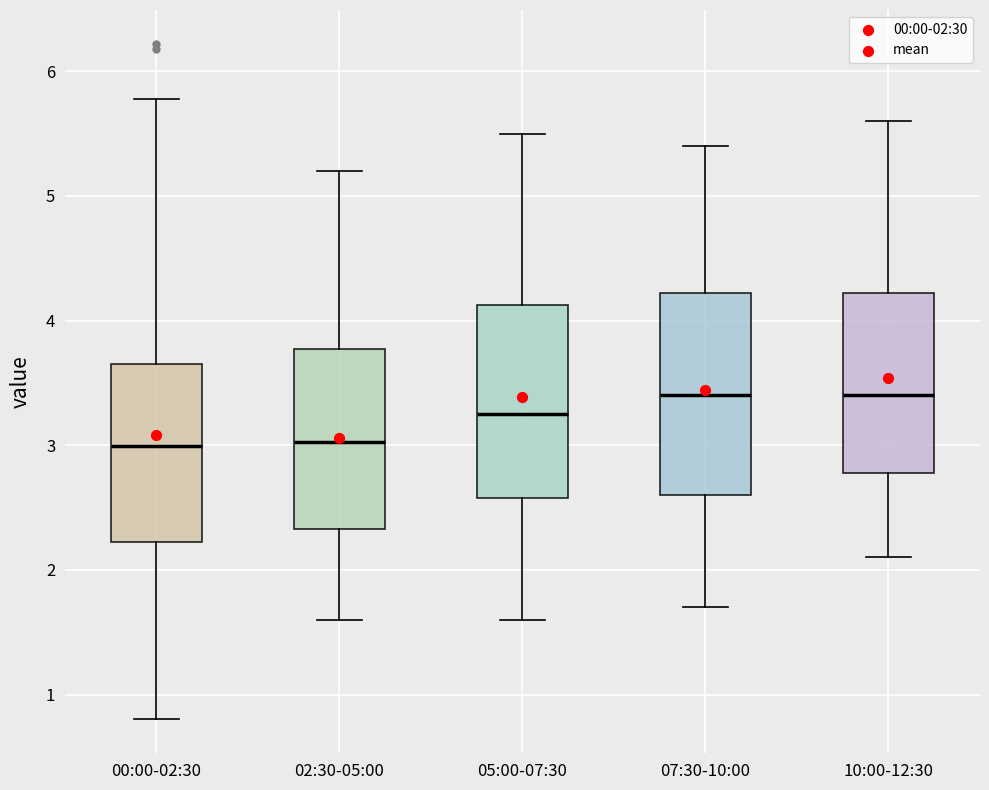

Reading left to right, transcribe this box plot: for each box, give where its median line is, the range the box spans, and where its two whiskers end, as read against the y-axis. The values are not printed on the chart, so give them approximately, as read against the axis.

00:00-02:30: median 3.0, box 2.2 to 3.7, whiskers 0.8 to 5.8
02:30-05:00: median 3.0, box 2.3 to 3.8, whiskers 1.6 to 5.2
05:00-07:30: median 3.3, box 2.6 to 4.1, whiskers 1.6 to 5.5
07:30-10:00: median 3.4, box 2.6 to 4.2, whiskers 1.7 to 5.4
10:00-12:30: median 3.4, box 2.8 to 4.2, whiskers 2.1 to 5.6